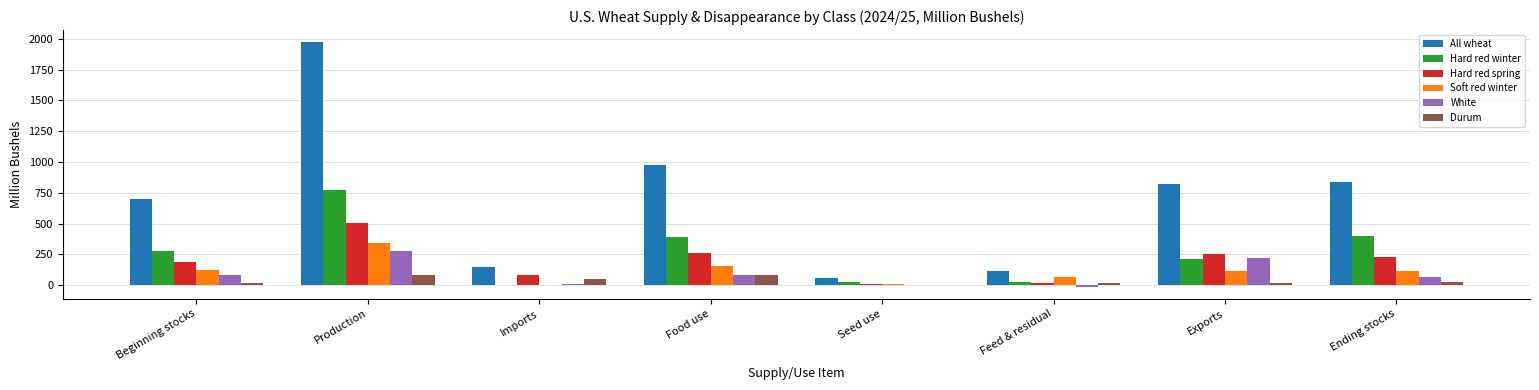

Between Beginning stocks and Feed & residual, which series saw the biggest shift?

All wheat